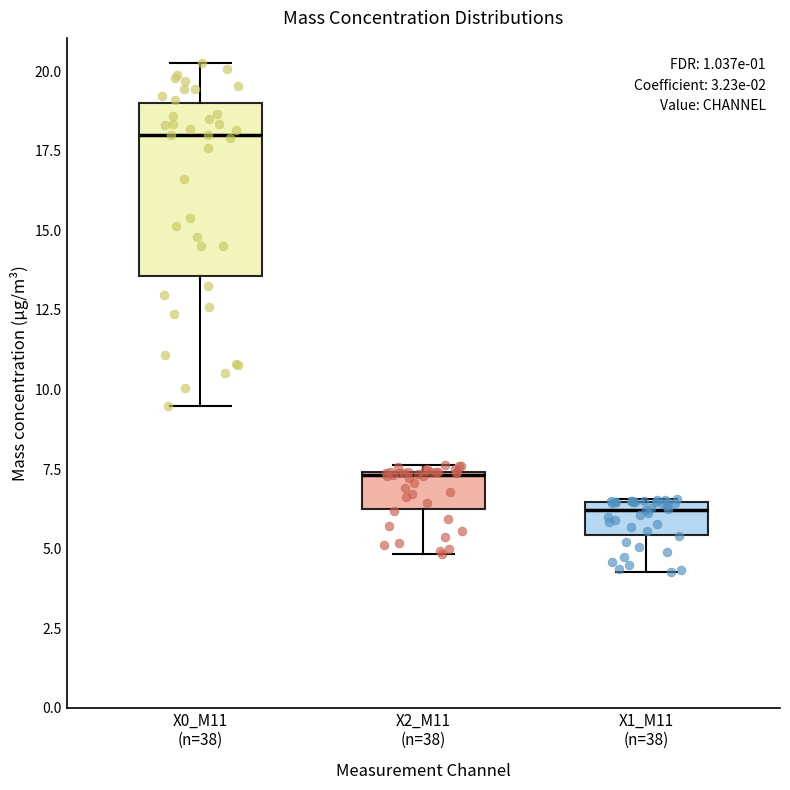

Reading left to right, transcribe this box plot: for each box, give where its median line is, the range the box spans, and where its two whiskers end, as read against the y-axis. The values are not printed on the chart, so give them approximately, as read against the axis.

X0_M11 (n=38): median 18.0, box 13.5 to 19.0, whiskers 9.5 to 20.5
X2_M11 (n=38): median 7.5, box 6.0 to 7.5, whiskers 5.0 to 7.5 (just above the box's upper edge)
X1_M11 (n=38): median 6.0, box 5.5 to 6.5, whiskers 4.5 to 6.5